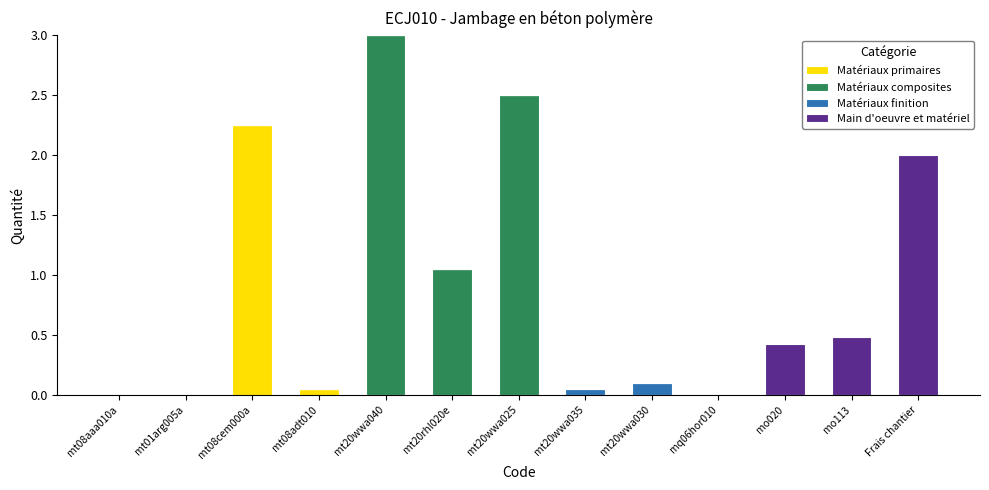

At which category is the sum across all series the highest?

mt20wwa040